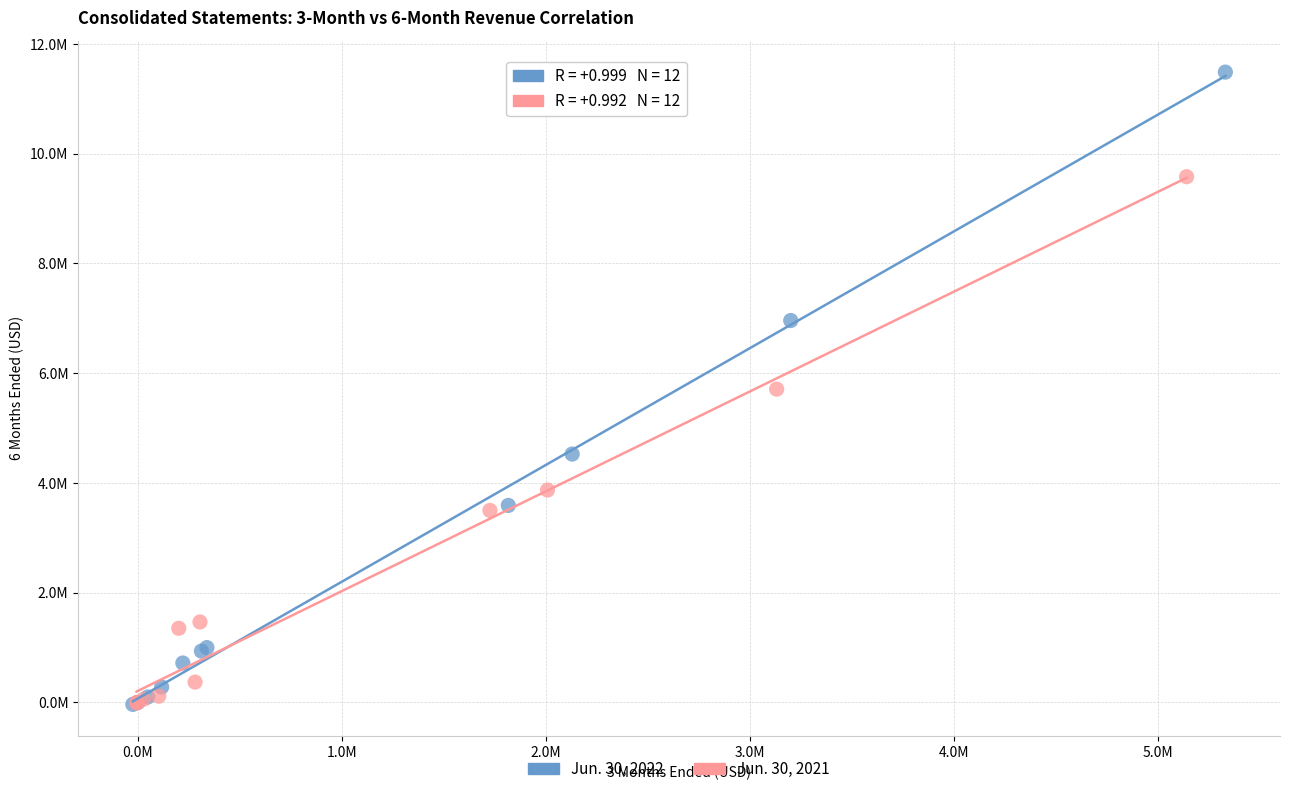

Which series contains the highest Y value?

Jun. 30, 2022